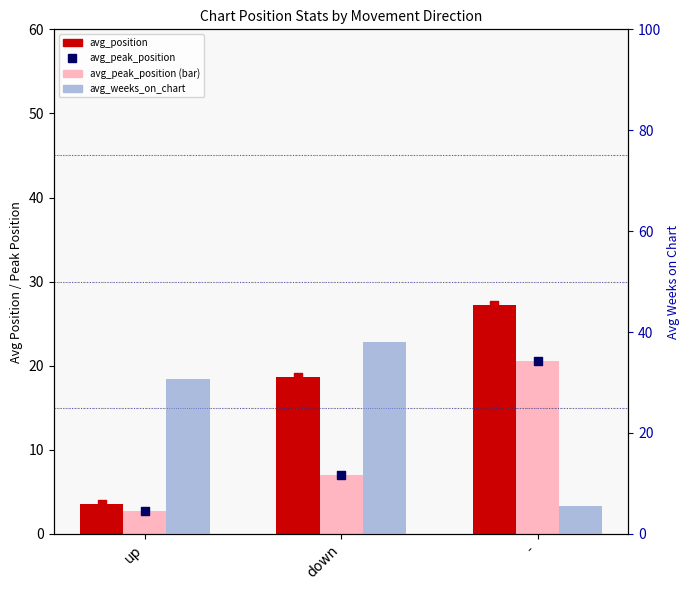

What is the total value across all series at up?

36.8